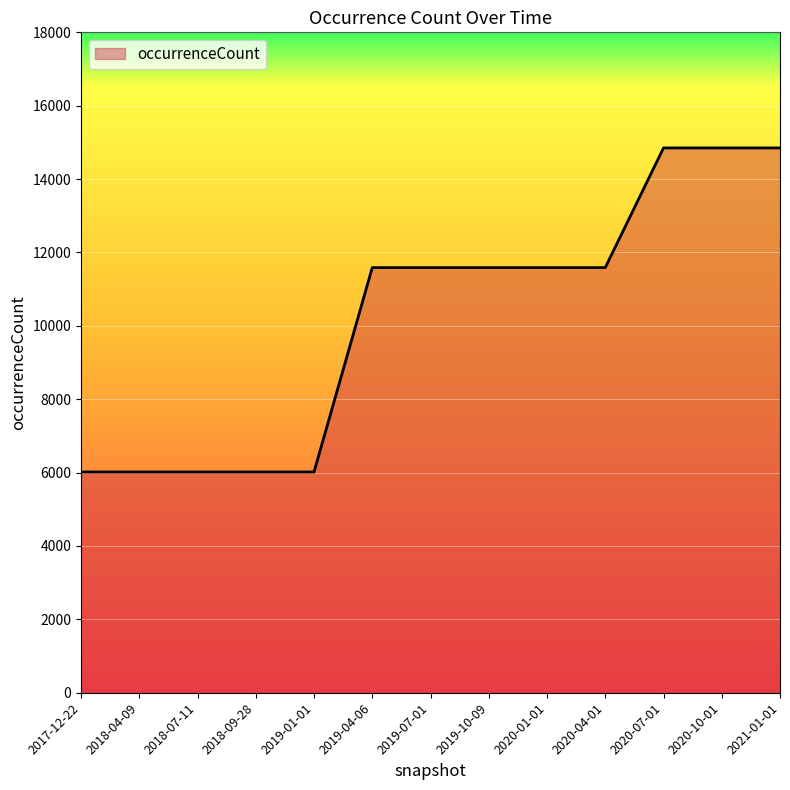

How many categories are shown in the chart?

13